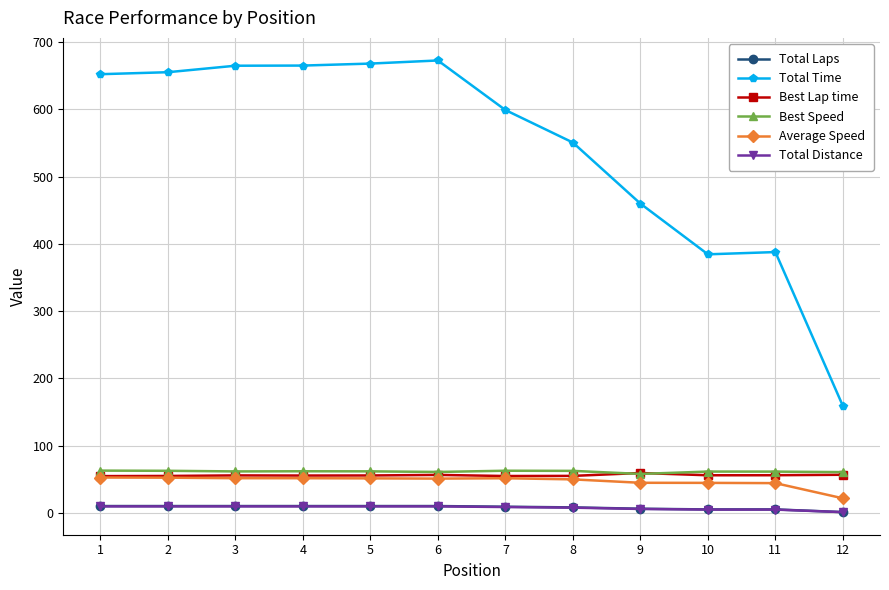

What is the value of the Total Distance point at the 6th from the left?

9.5